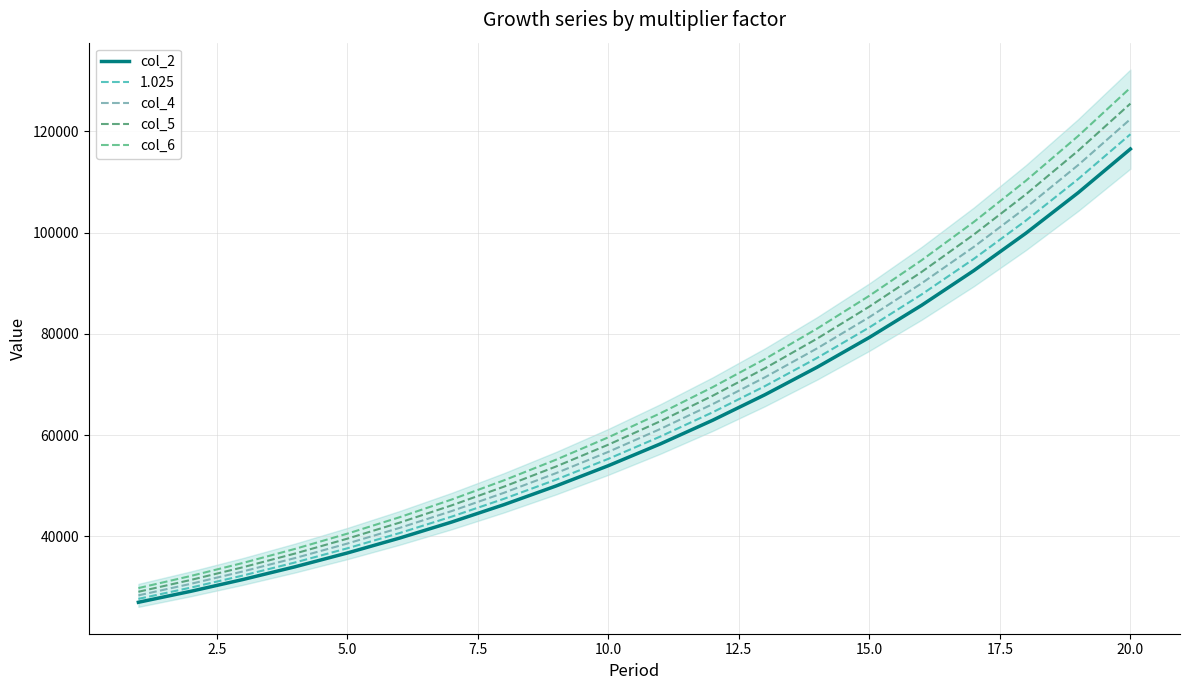

What is the minimum value for col_4?

28366.9